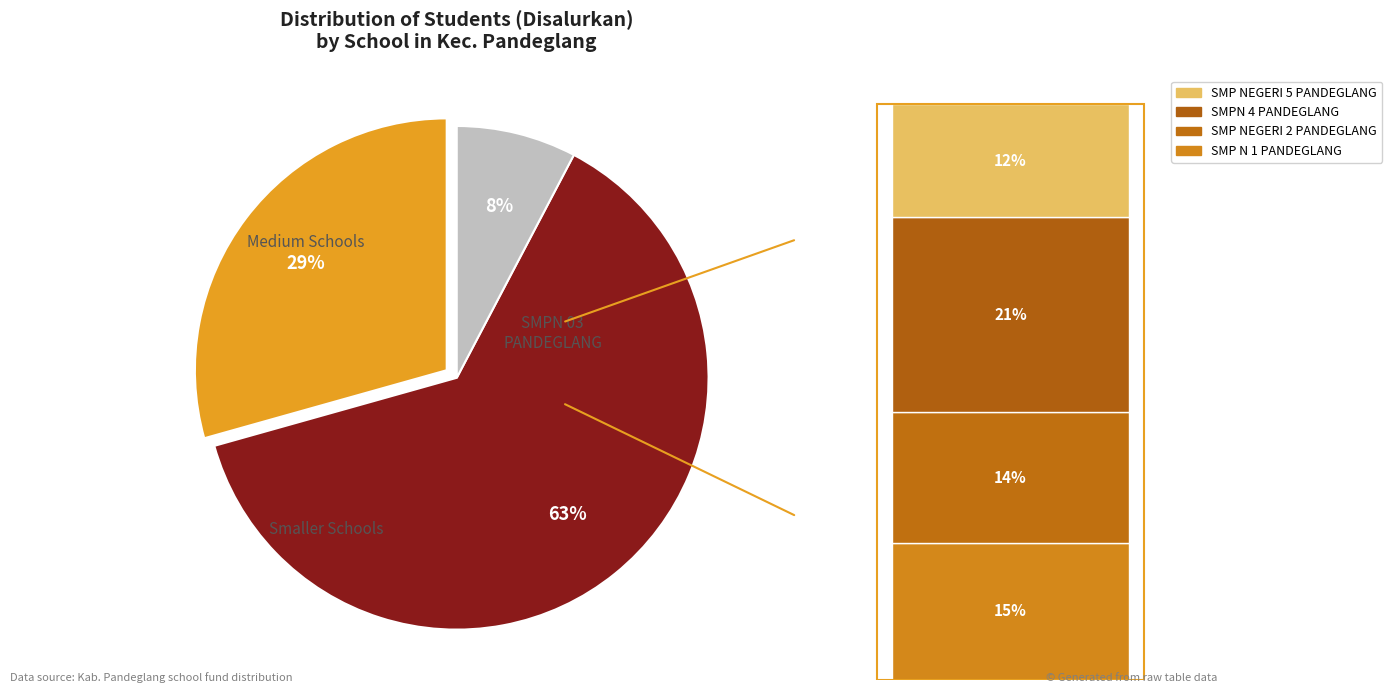

Is SMP NEGERI 2 PANDEGLANG the majority of the pie?

No